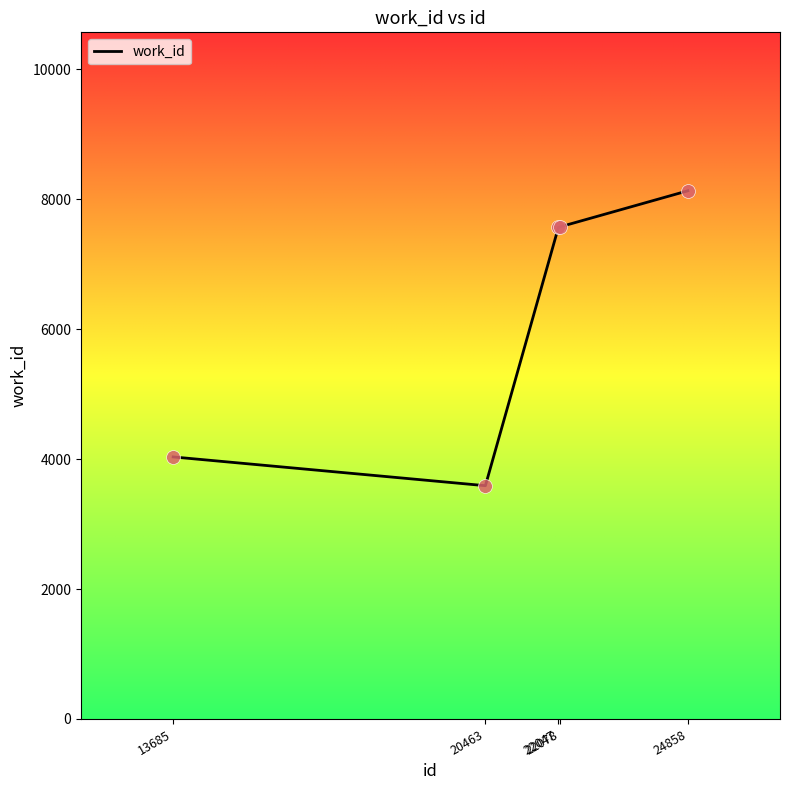

What is the change in value from 22078 to 24858?

+556